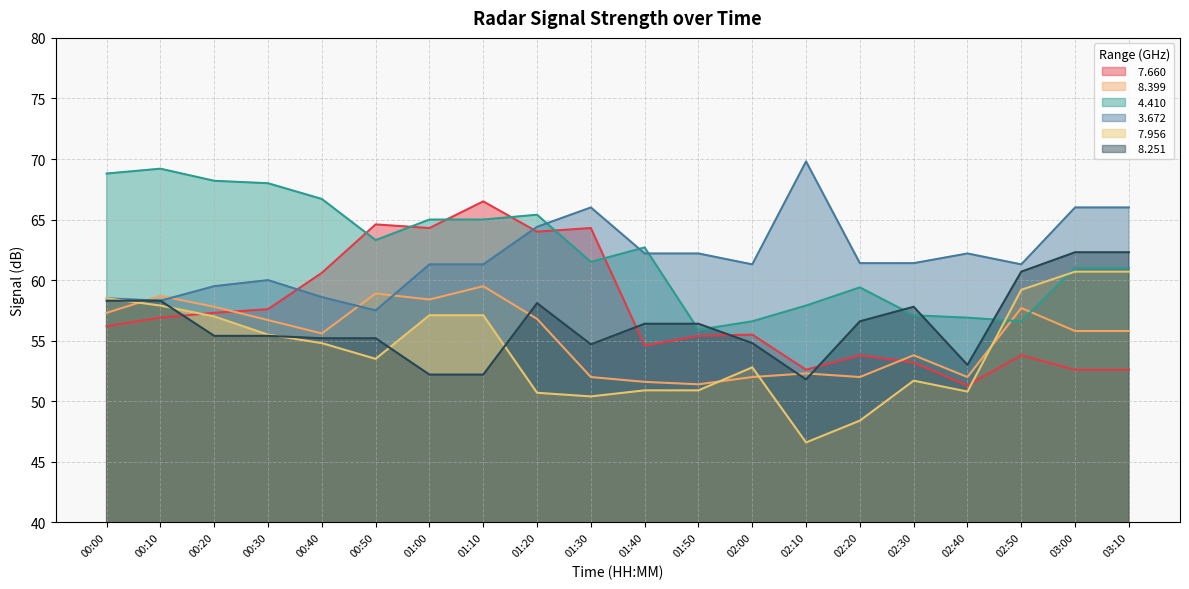

True or false:   8.251 has more than 2 points higher than both neighbors.

False